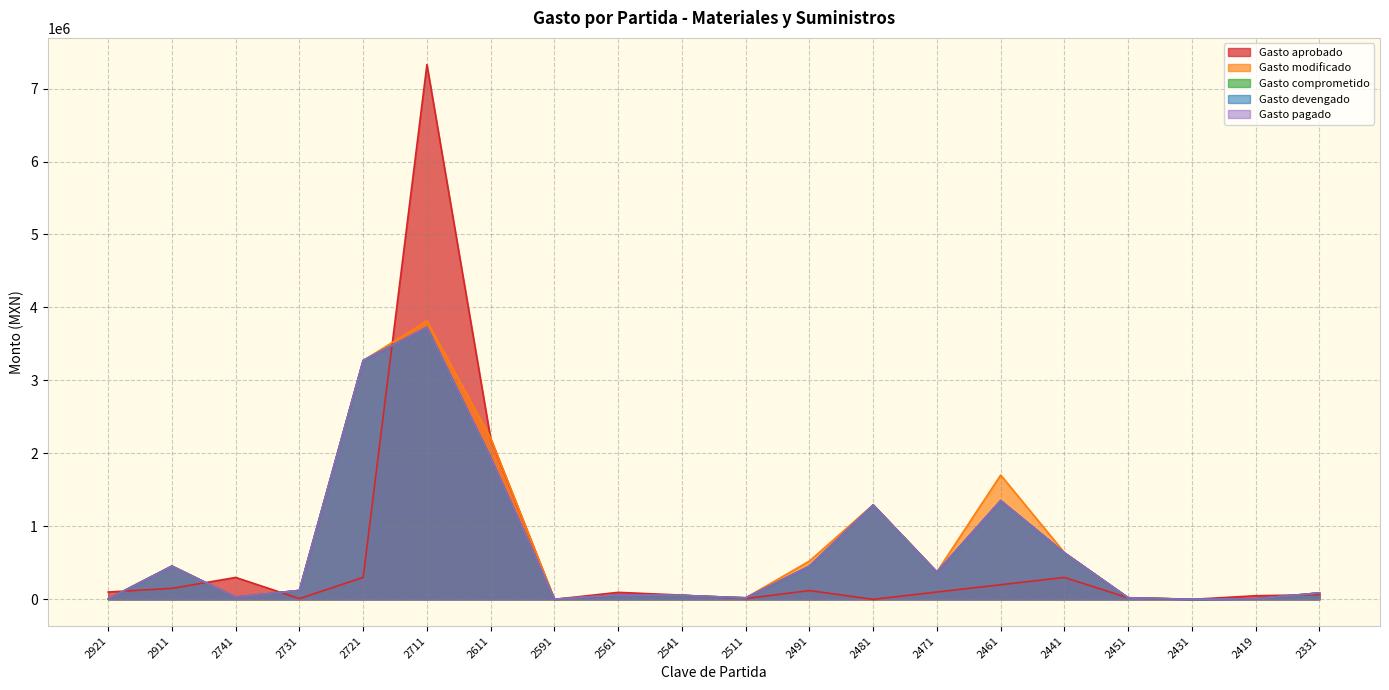

What is the value of the Gasto aprobado point at the 15th from the left?

200000.0